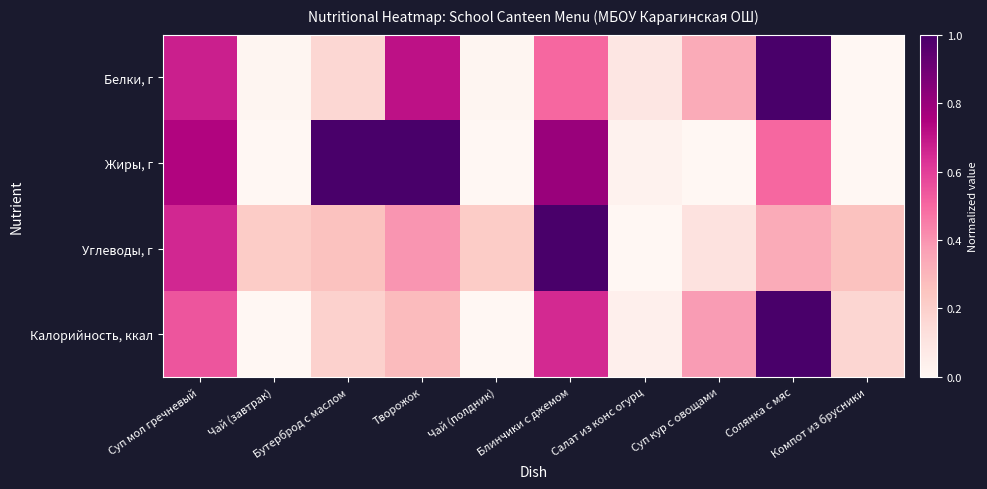

How many data points does each series have?

10